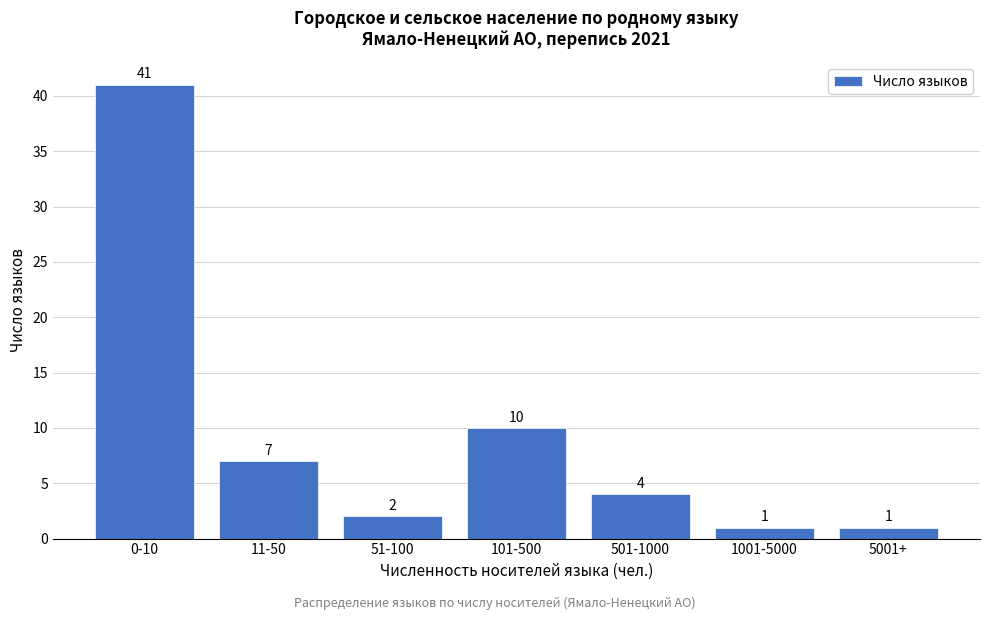

Reading left to right, extract all data points from this chart.

0-10=41	11-50=7	51-100=2	101-500=10	501-1000=4	1001-5000=1	5001+=1